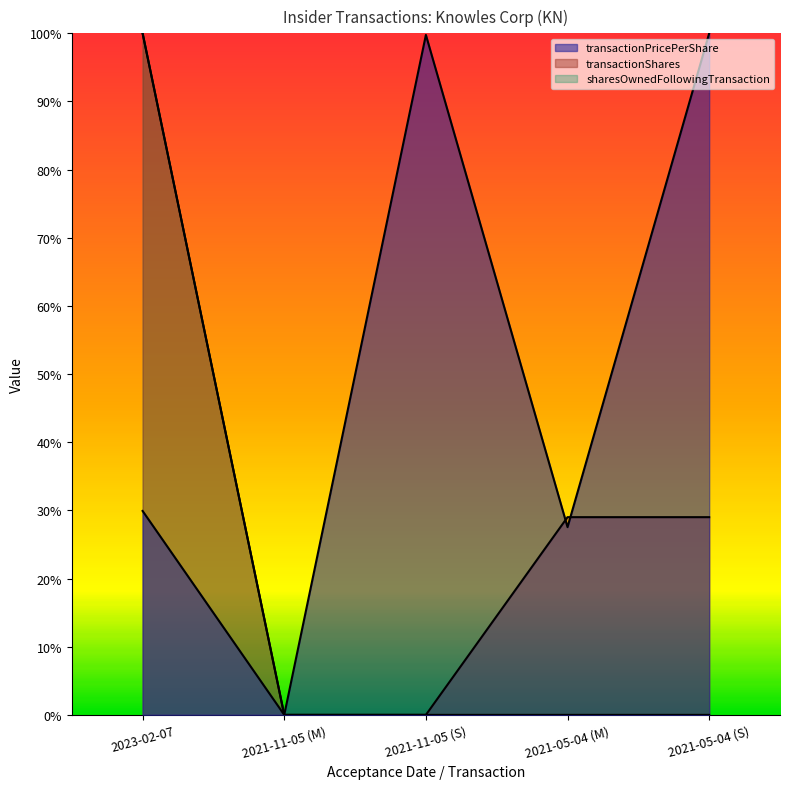

What are all the series names shown in the legend?

transactionPricePerShare, transactionShares, sharesOwnedFollowingTransaction